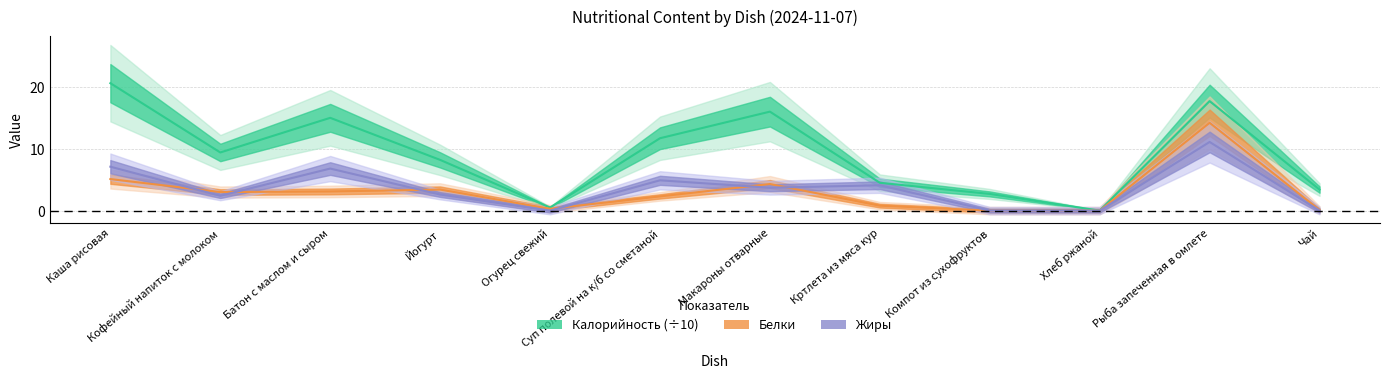

True or false: Калорийность and Белки cross at least once.

False